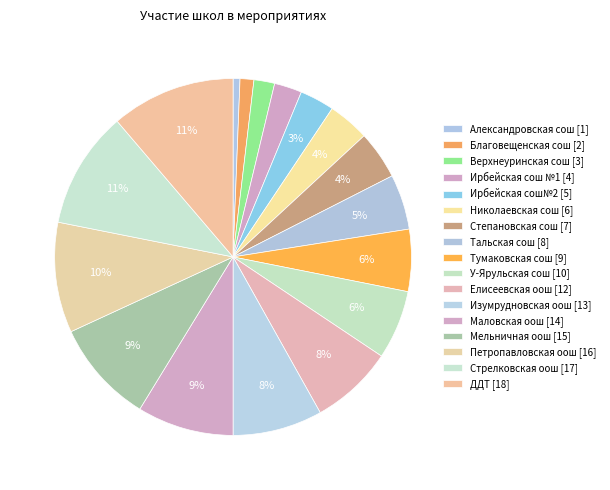

Between Стрелковская оош and Николаевская сош, which is larger?

Стрелковская оош